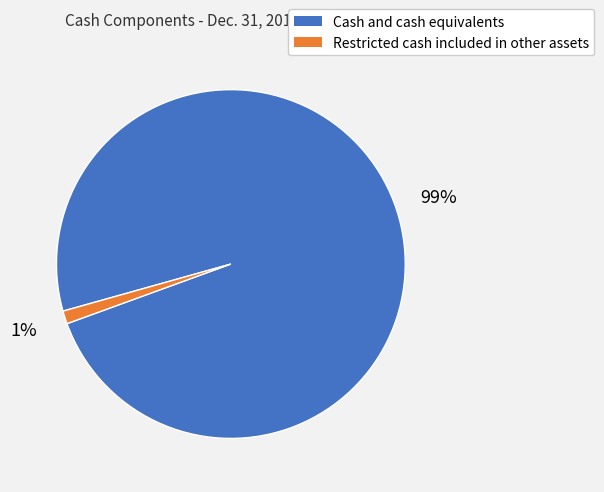

Do Restricted cash included in other assets and Cash and cash equivalents together represent more than half of the pie?

Yes